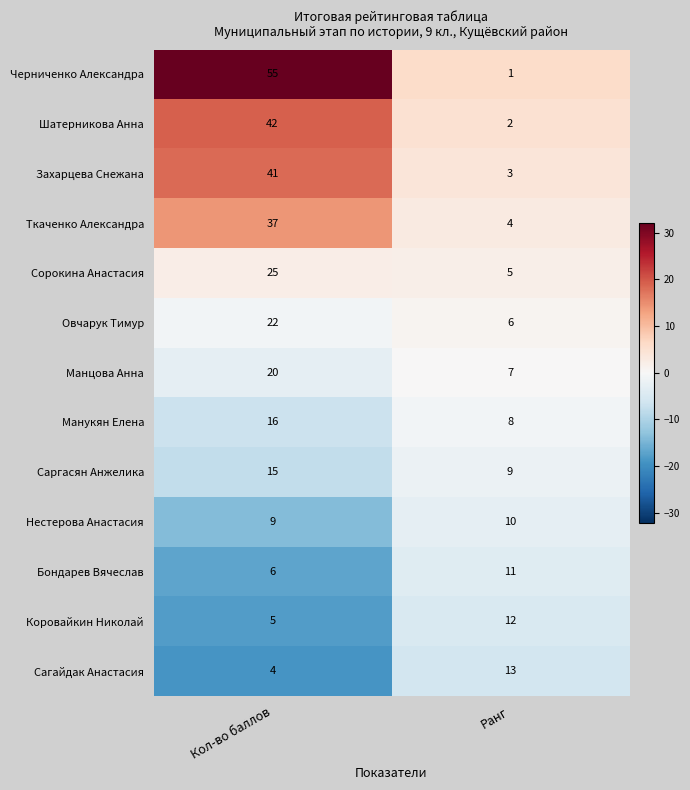

List the series in order of their peak value, highest first.

Черниченко Александра, Шатерникова Анна, Захарцева Снежана, Ткаченко Александра, Сорокина Анастасия, Овчарук Тимур, Манцова Анна, Манукян Елена, Саргасян Анжелика, Сагайдак Анастасия, Коровайкин Николай, Бондарев Вячеслав, Нестерова Анастасия